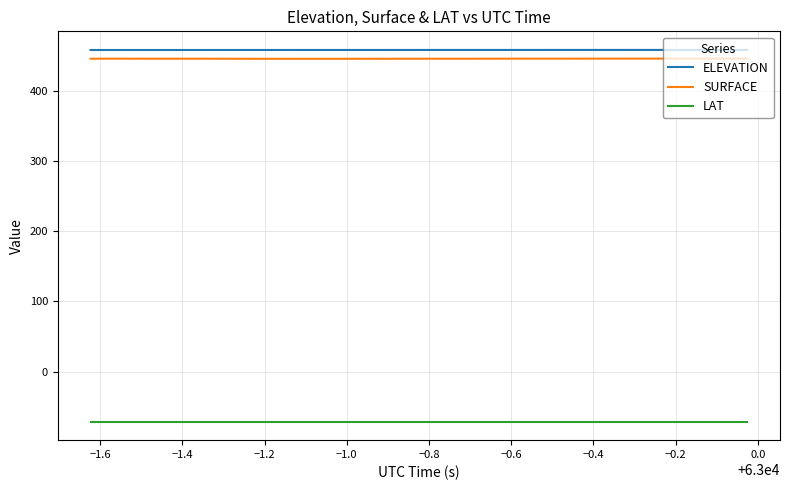

What is the maximum value shown in the chart?

458.1